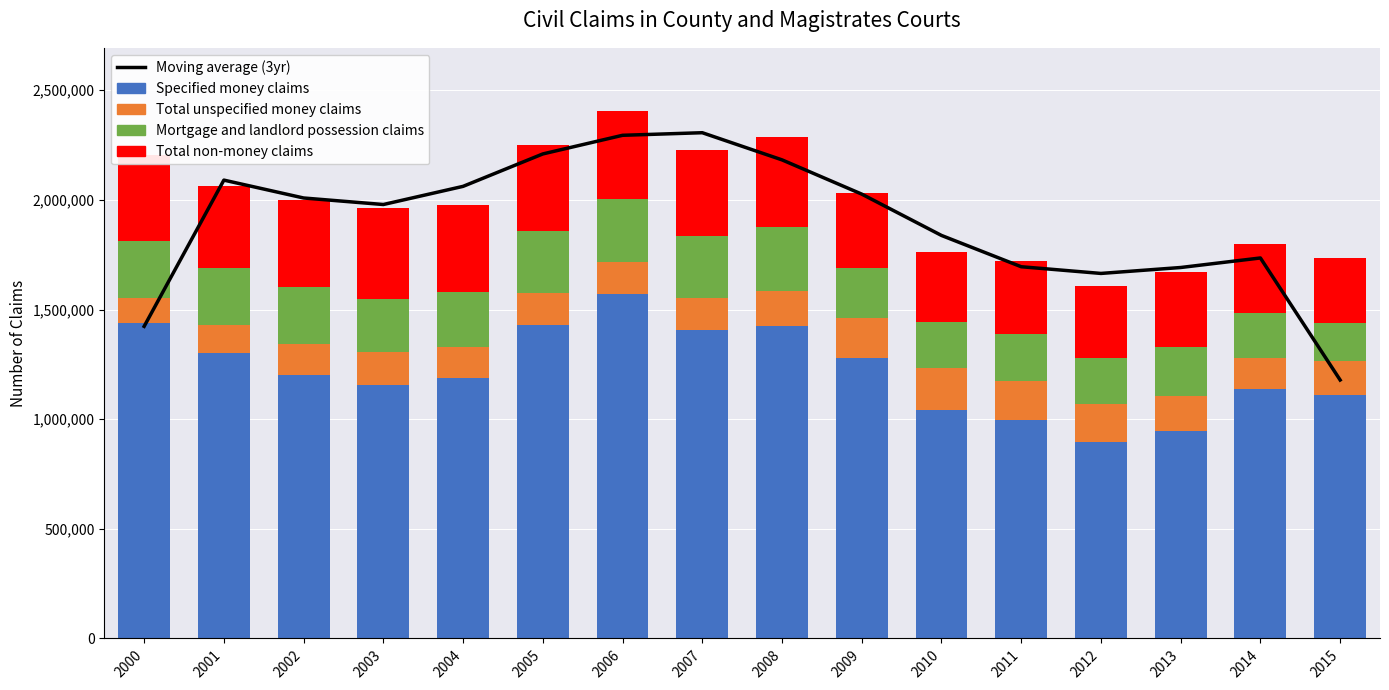

What is the difference between the Mortgage and landlord possession claims values at 2006 and 2008?

1550.0